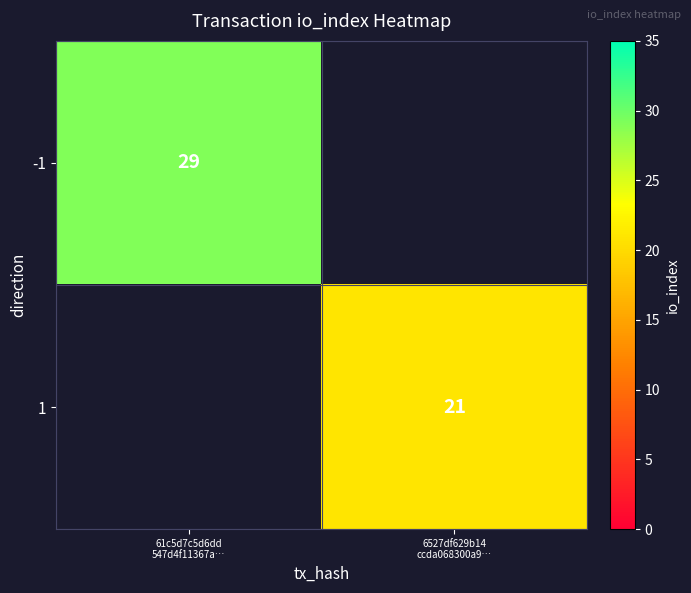

Rank the series at 61c5d7c5d6dd 547d4f11367a… from highest to lowest value.

-1, 1